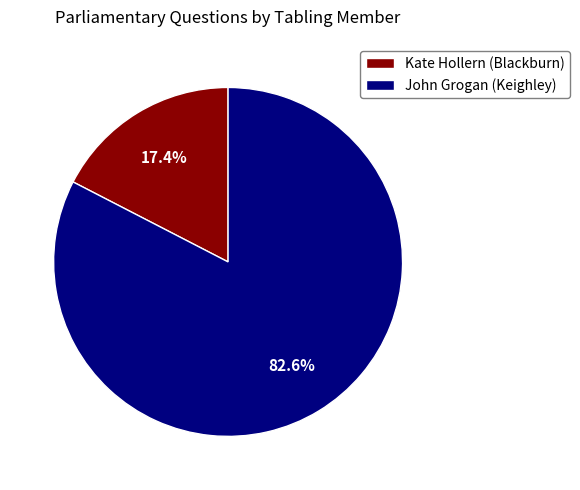

Count the number of slices in the pie.

2